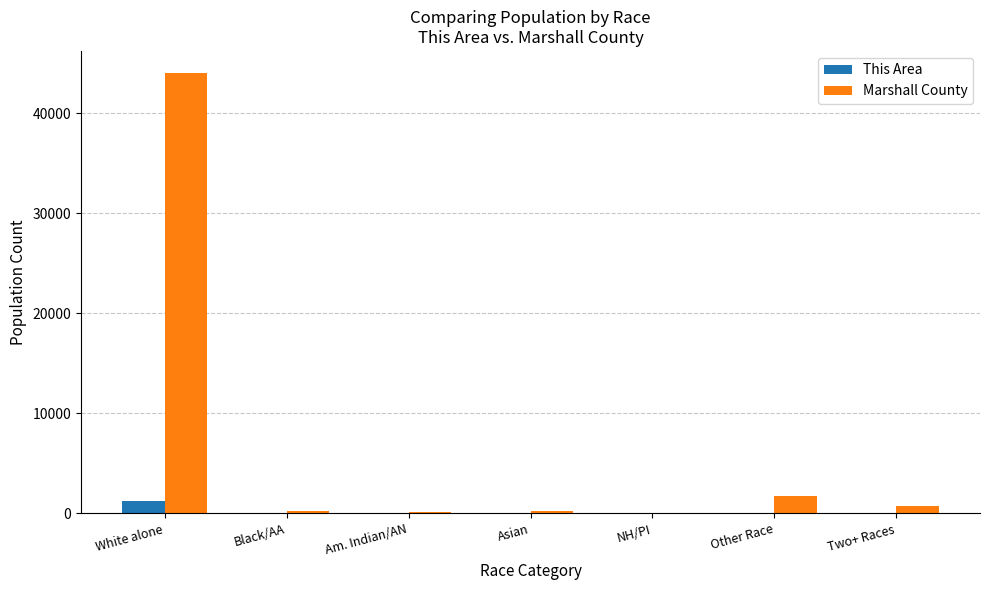

Where is Marshall County nearest to the value 22003?

Other Race